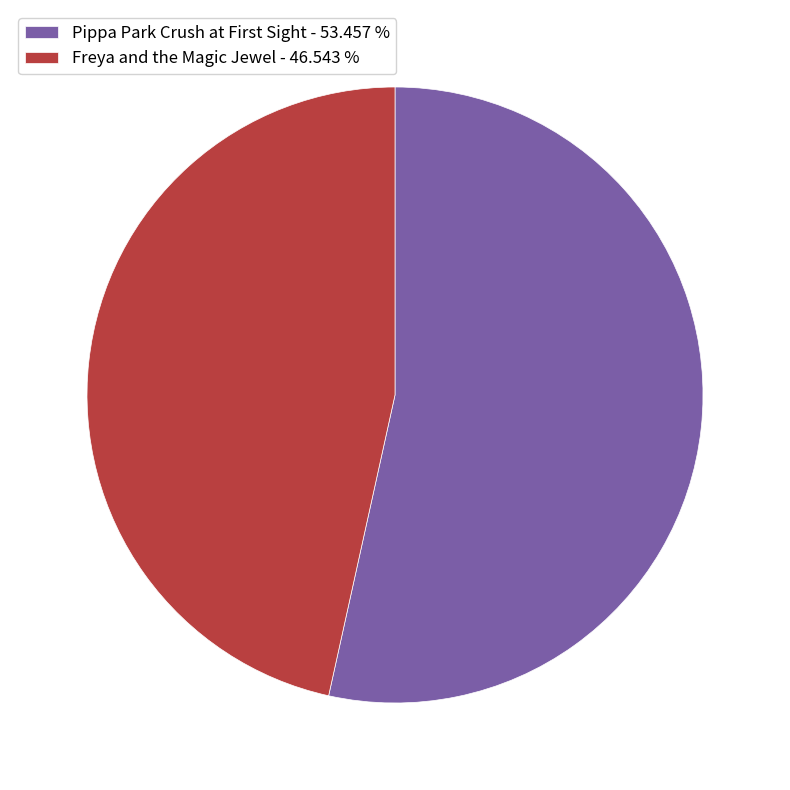

How many slices are in this pie chart?

2